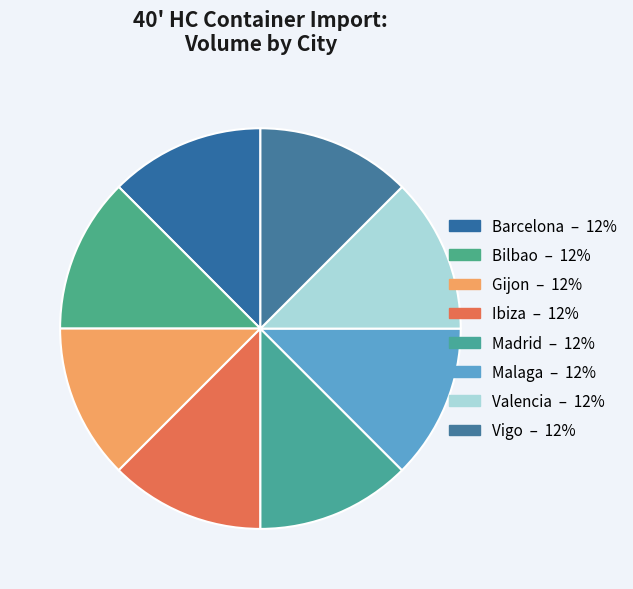

How many slices are in this pie chart?

8